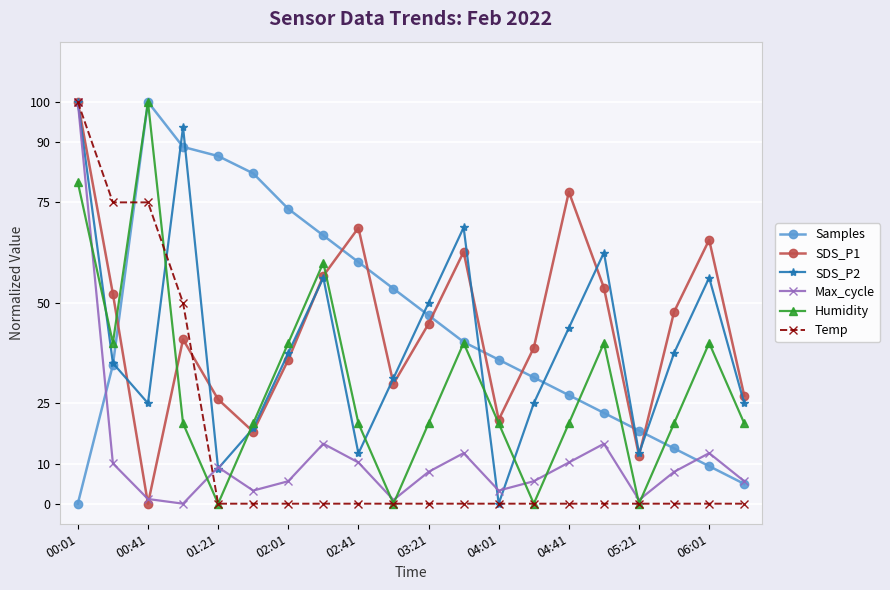

True or false: SDS_P1 has more than 1 points higher than both neighbors.

True